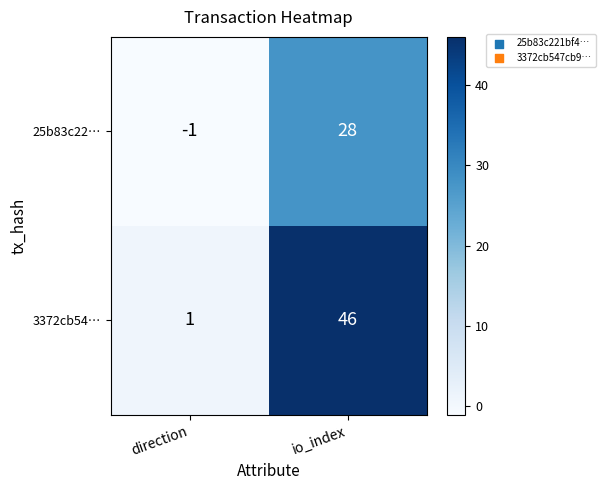

The 25b83c22… series shows 28 at io_index. True or false?

True